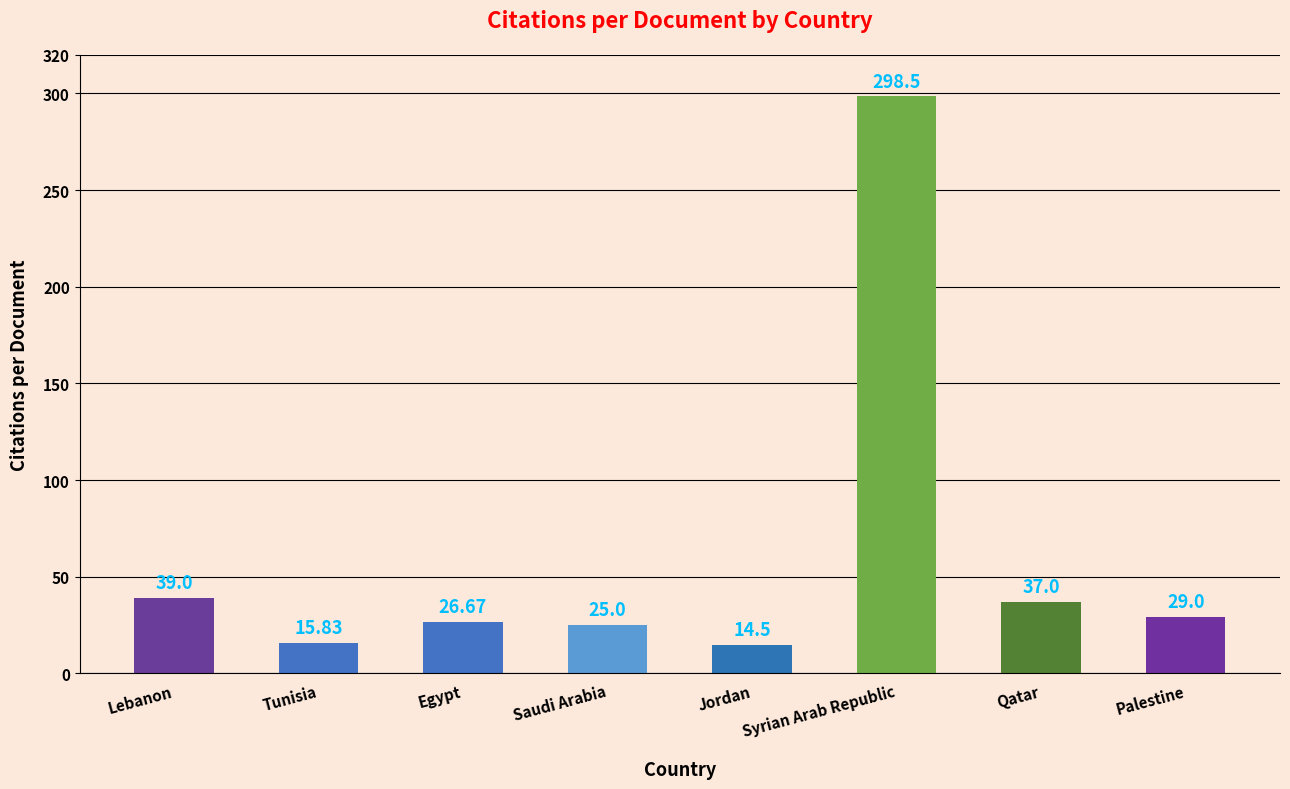

What is the greatest value displayed?

298.5